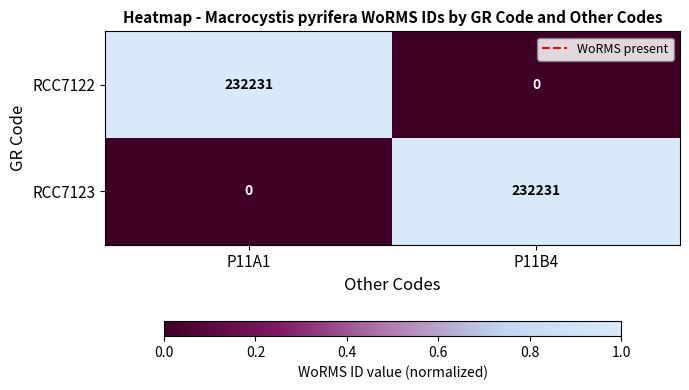

What is the difference between the maximum and minimum values in the RCC7122 series?

232231